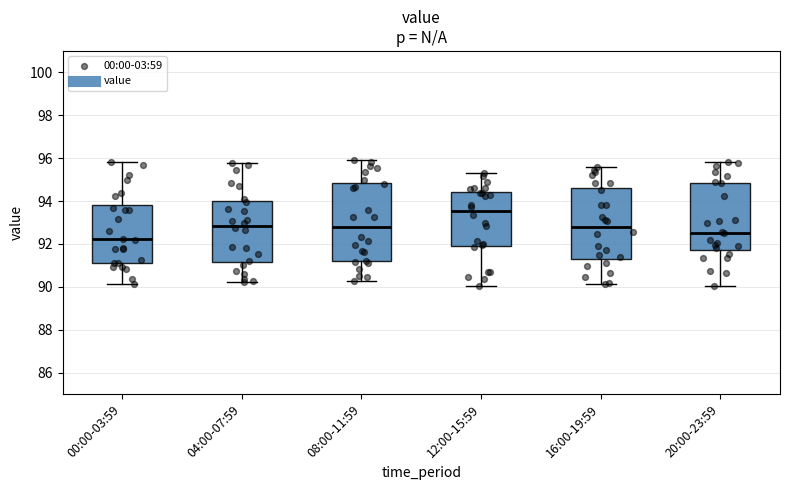

Reading left to right, transcribe this box plot: for each box, give where its median line is, the range the box spans, and where its two whiskers end, as read against the y-axis. The values are not printed on the chart, so give them approximately, as read against the axis.

00:00-03:59: median 92.2, box 91.0 to 93.8, whiskers 90.2 to 95.8
04:00-07:59: median 92.8, box 91.2 to 94.0, whiskers 90.2 to 95.8
08:00-11:59: median 92.8, box 91.2 to 94.8, whiskers 90.2 to 96.0
12:00-15:59: median 93.6, box 92.0 to 94.4, whiskers 90.0 to 95.4
16:00-19:59: median 92.8, box 91.4 to 94.6, whiskers 90.2 to 95.6
20:00-23:59: median 92.6, box 91.8 to 94.8, whiskers 90.0 to 95.8